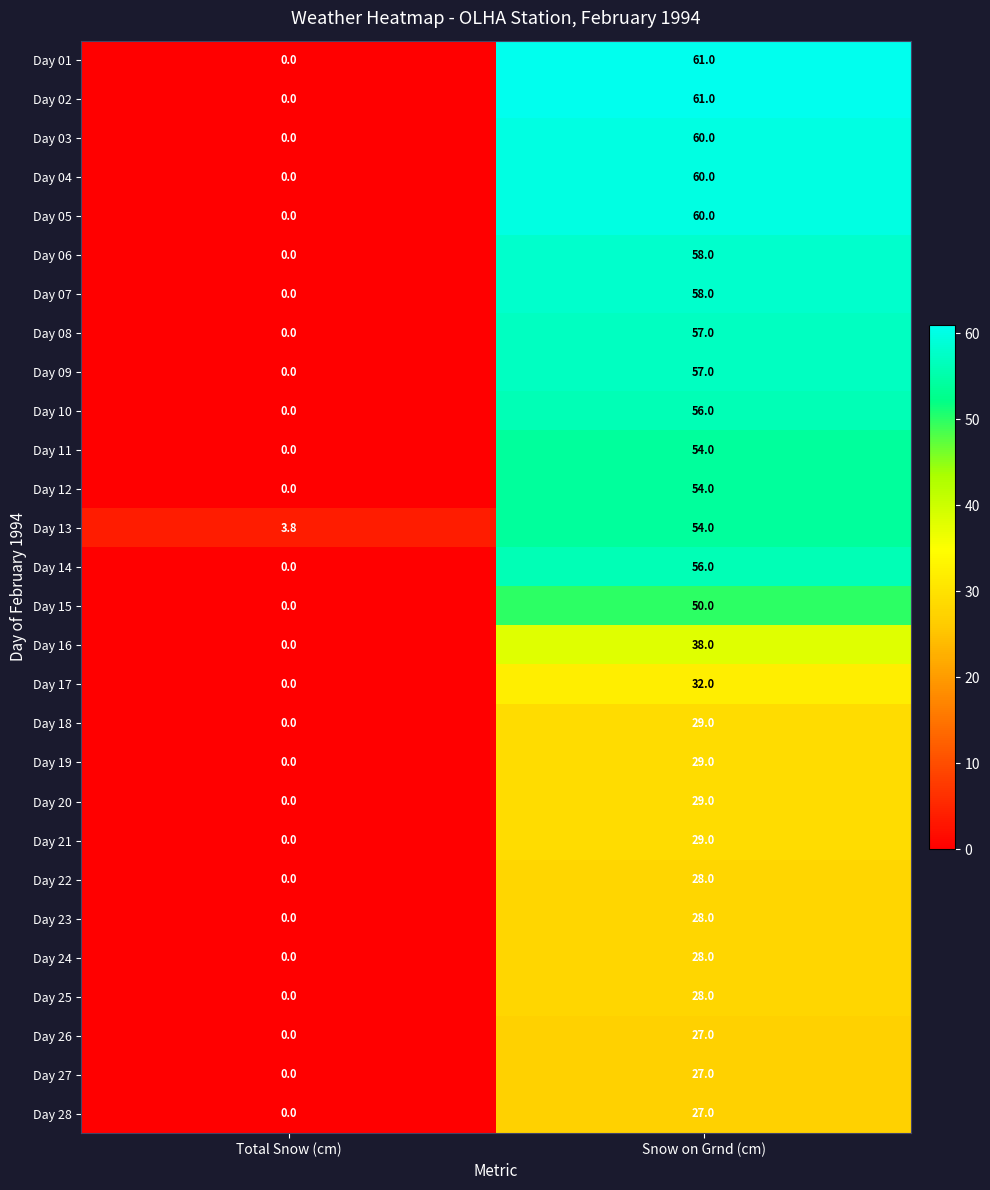

At which category does the chart reach its peak across all series?

Snow on Grnd (cm)